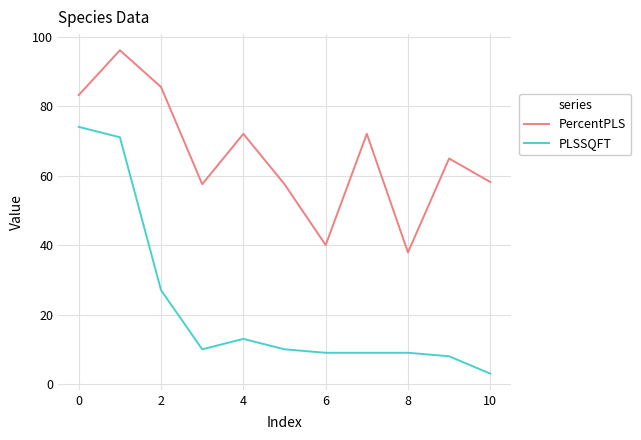

What are all the series names shown in the legend?

PercentPLS, PLSSQFT